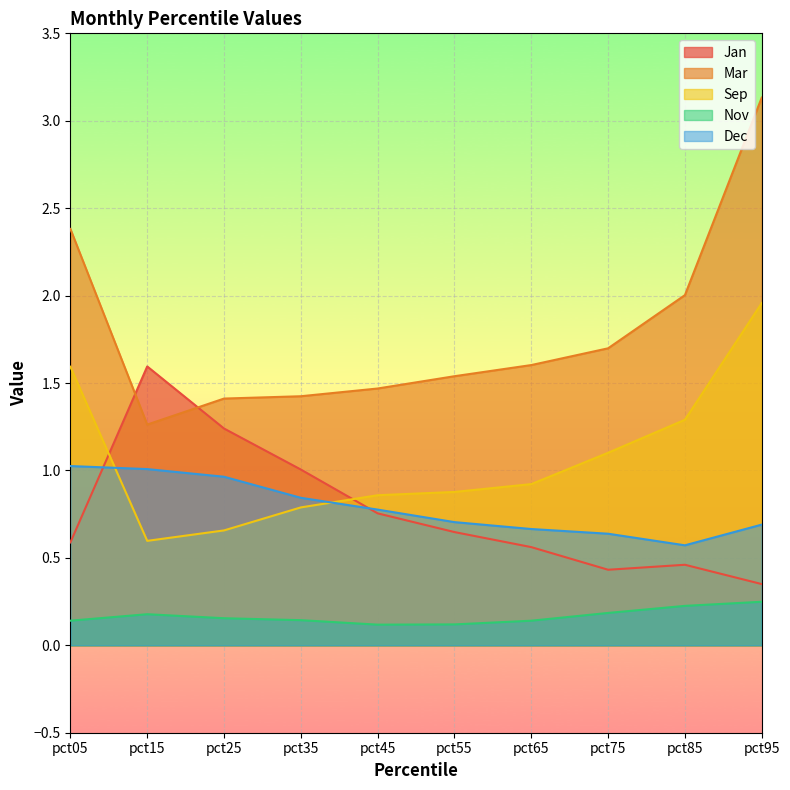

What is the sum of the Dec values at pct75 and pct45?

1.4